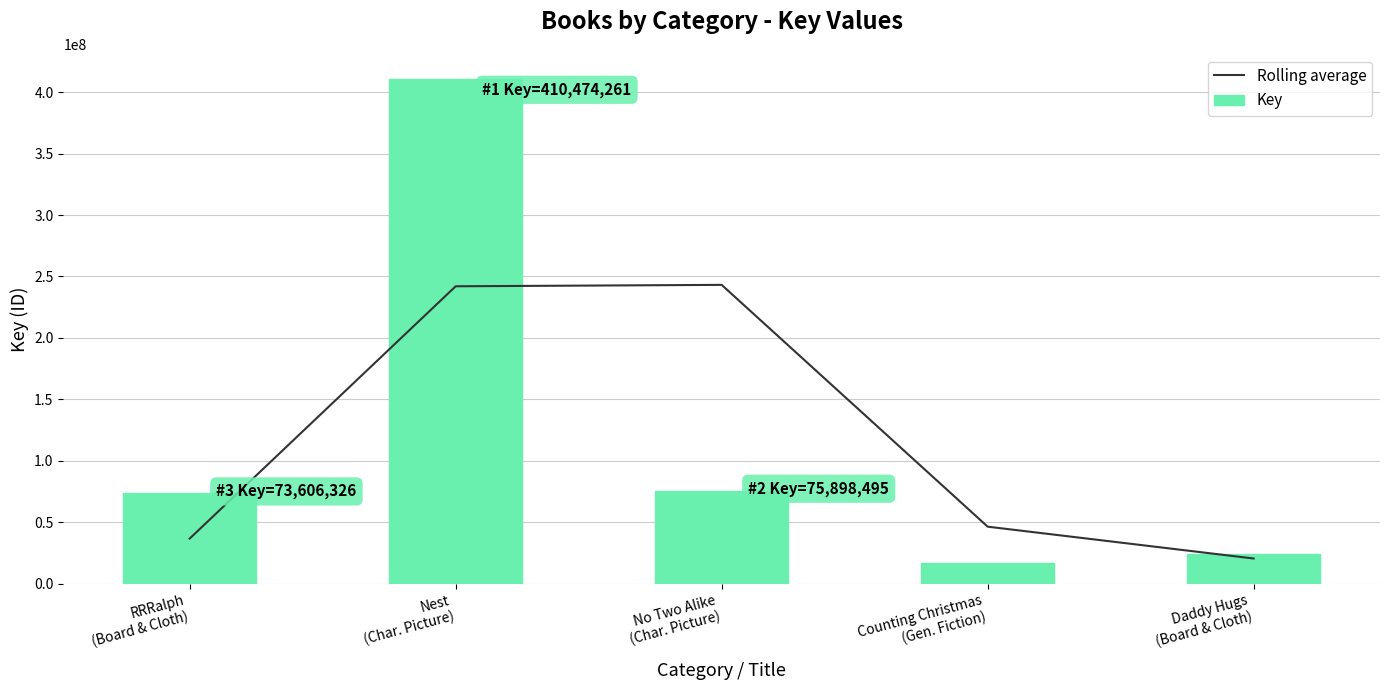

What position from the left is RRRalph
(Board & Cloth)?

1